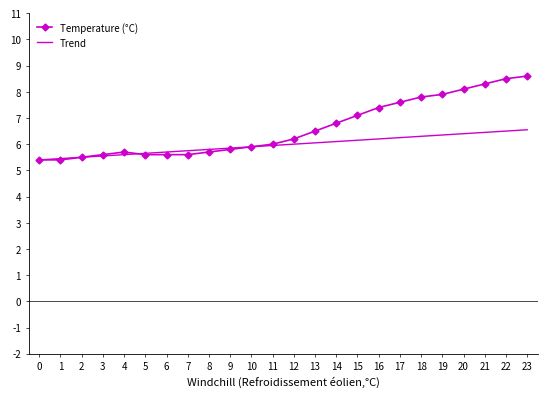

True or false: Temperature (°C) has a value of 5.6 at 6.

True